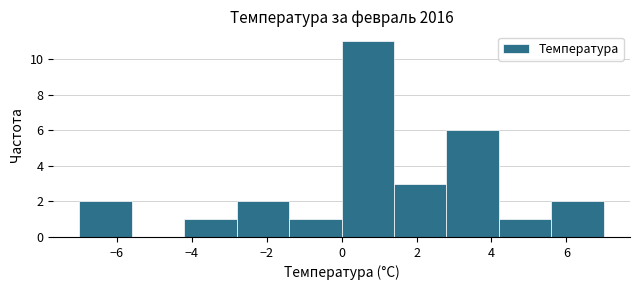

Reading left to right, transcribe this chart: for each bar, give the range it covers on the x-axis and its height. The values are not printed on the chart, so give them approximately, as read against the axis.

-7.0 to -5.6: 2
-5.6 to -4.2: 0
-4.2 to -2.8: 1
-2.8 to -1.4: 2
-1.4 to 0.0: 1
0.0 to 1.4: 11
1.4 to 2.8: 3
2.8 to 4.2: 6
4.2 to 5.6: 1
5.6 to 7.0: 2